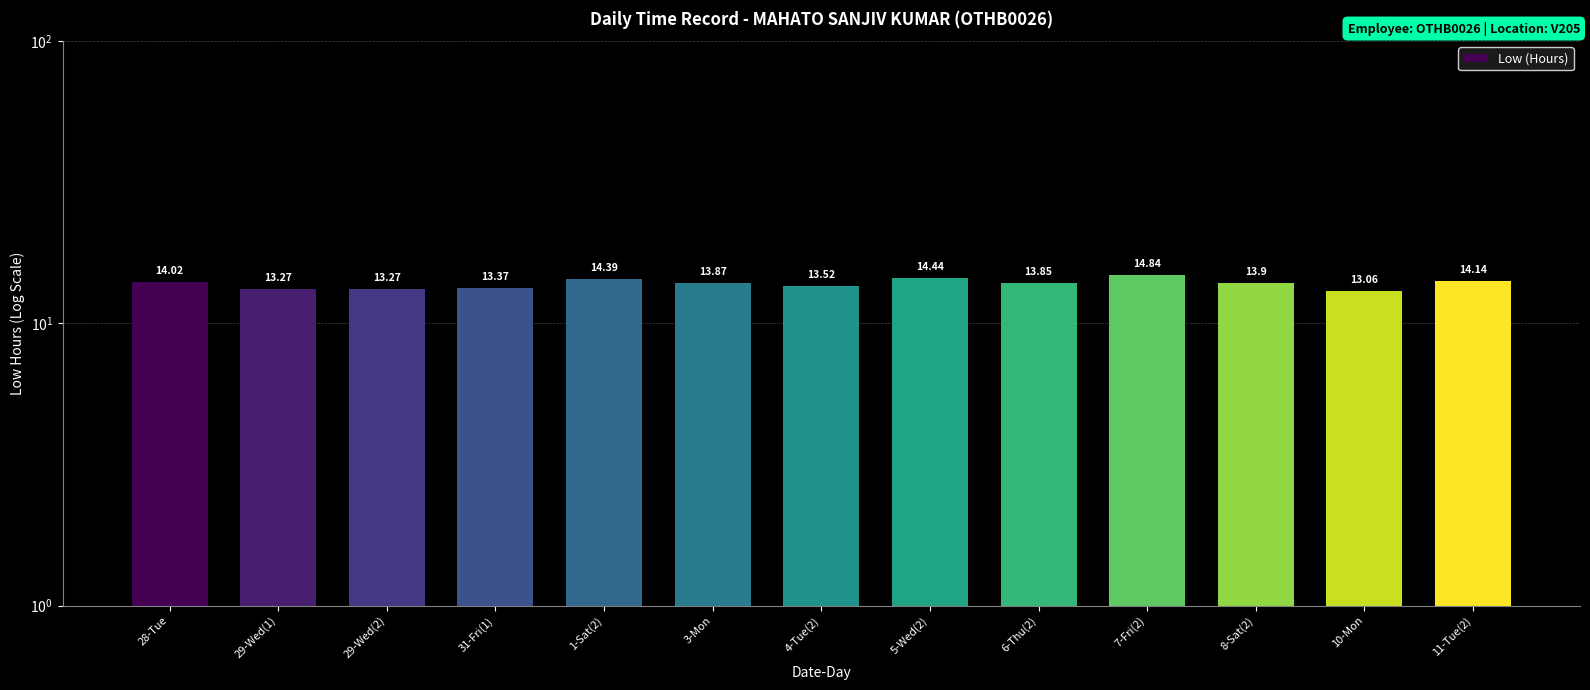

What is the smallest value displayed?

13.1